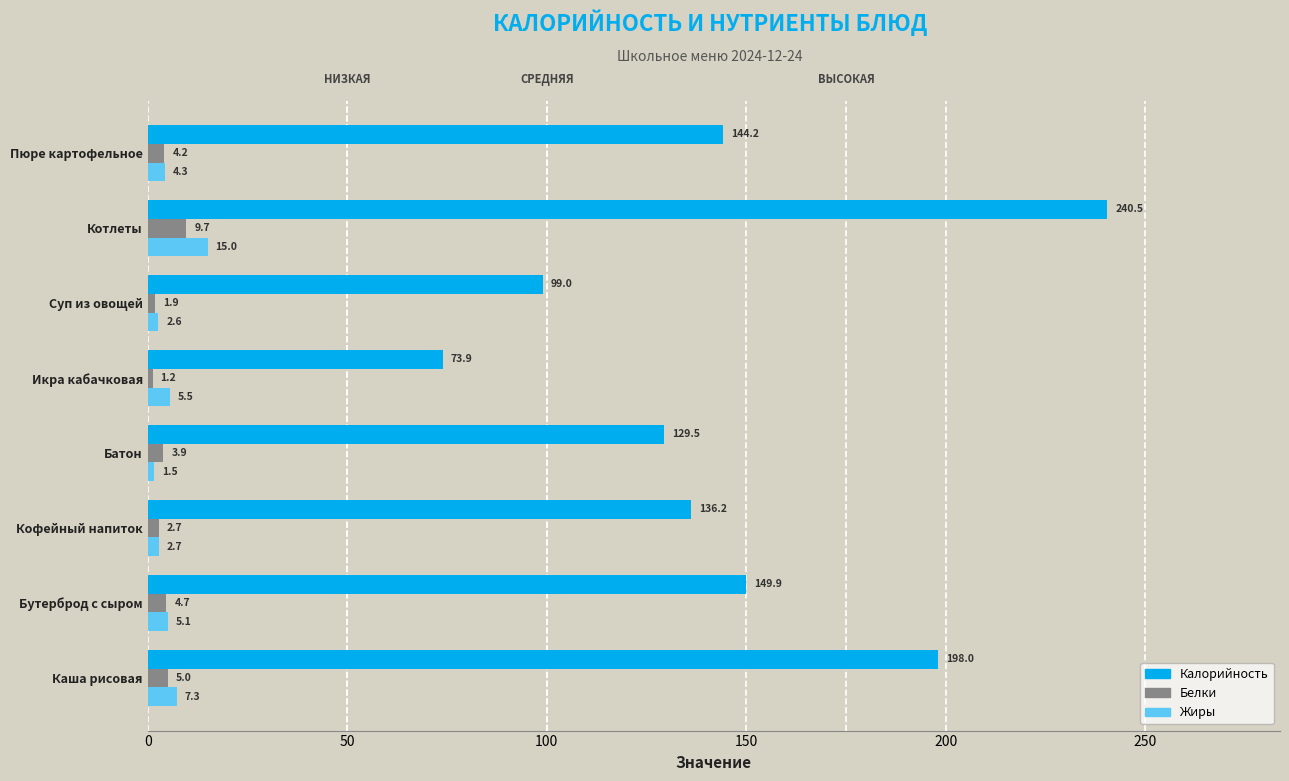

Read the Жиры value at Кофейный напиток.

2.7